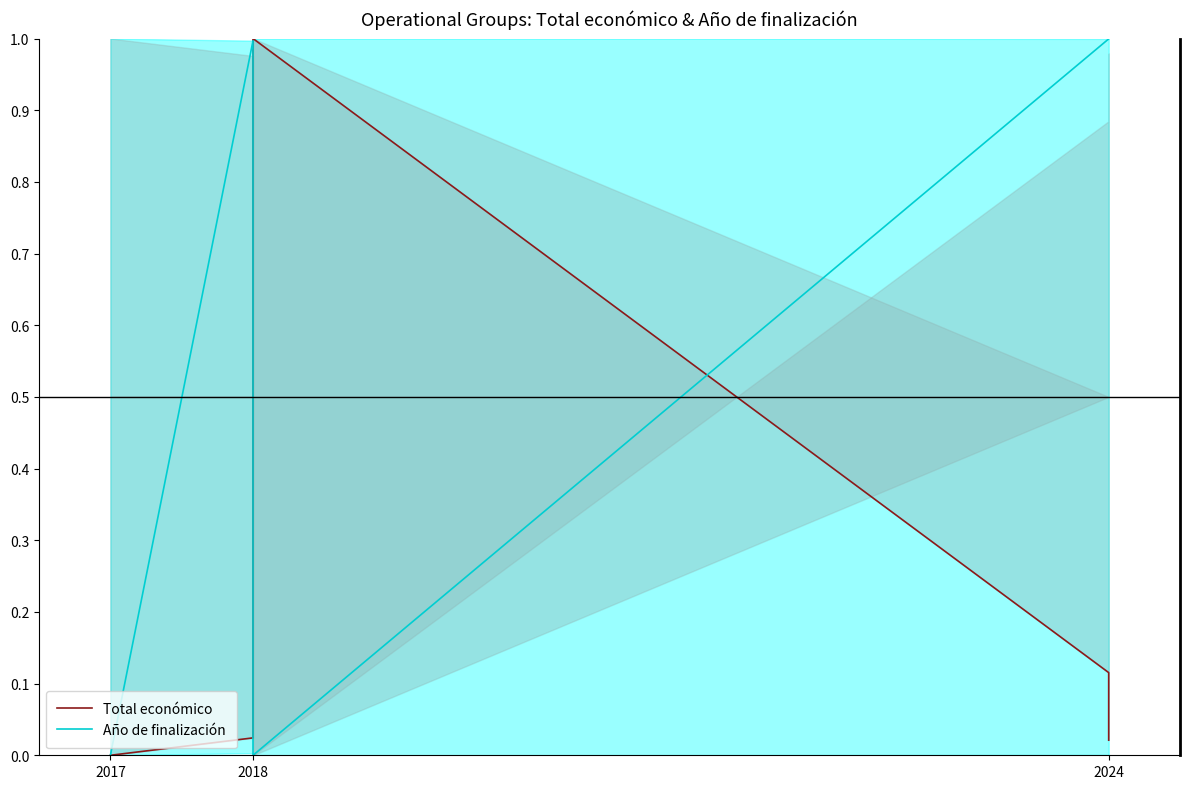

Reading left to right, list all the values displayed in this chart.

Total económico: 0.0	0.0	1.0	0.1	0.0
Año de finalización: 0.0	1.0	0.0	1.0	1.0